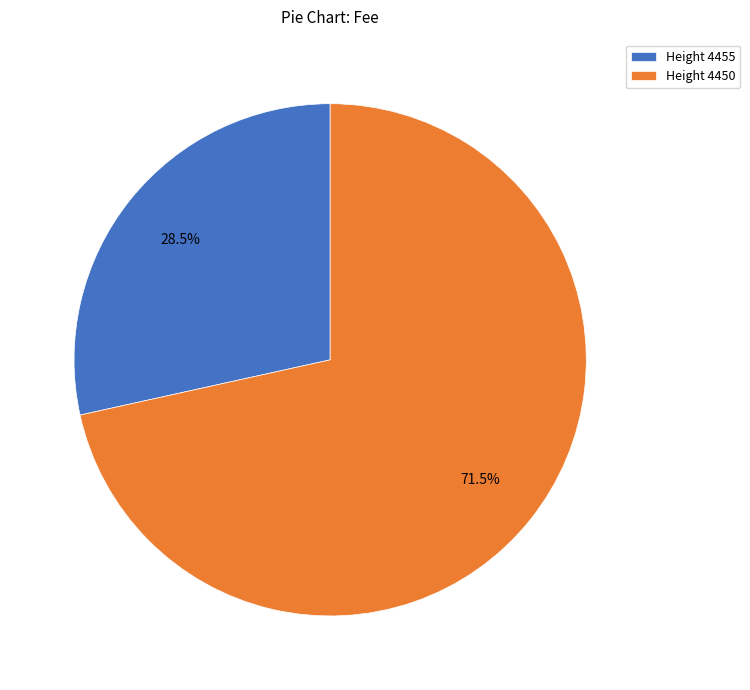

To the nearest percent, what is the average slice percentage?

50%